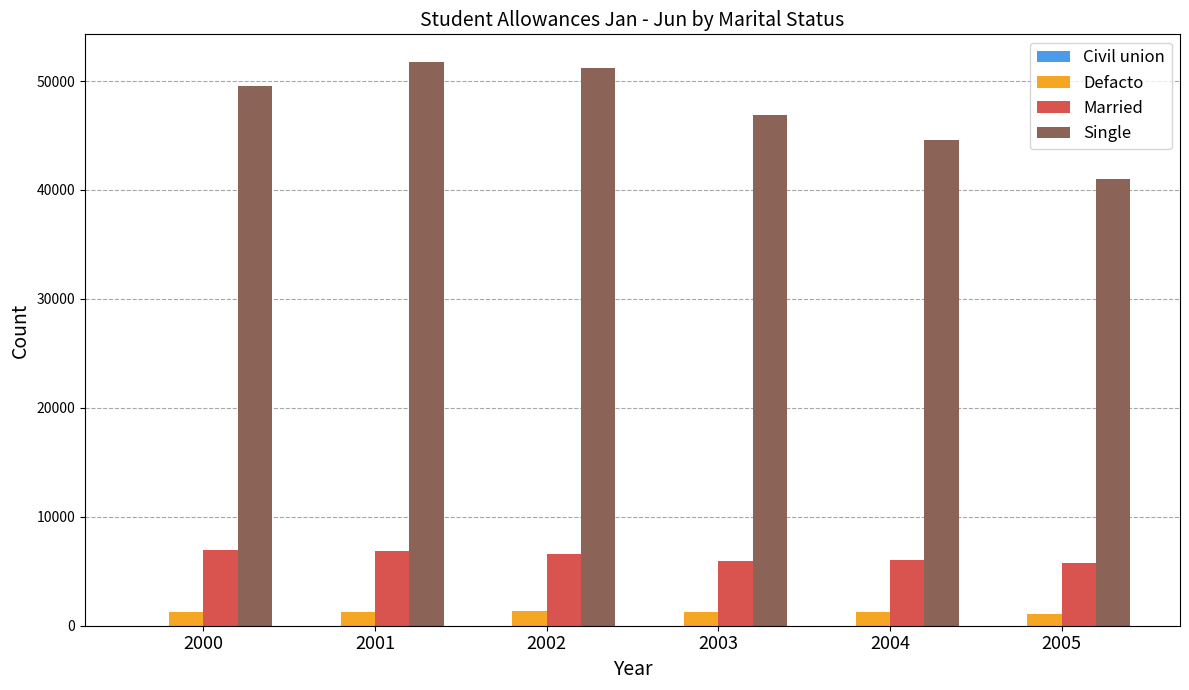

How many data points in Married are less than 6594?

3